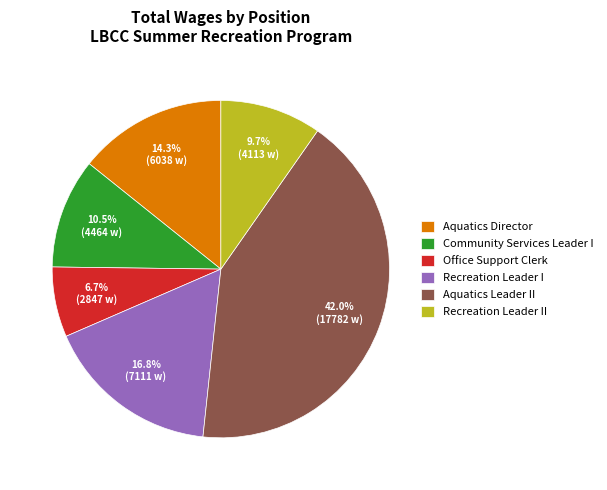

Is the sum of Aquatics Director and Community Services Leader I greater than half?

No